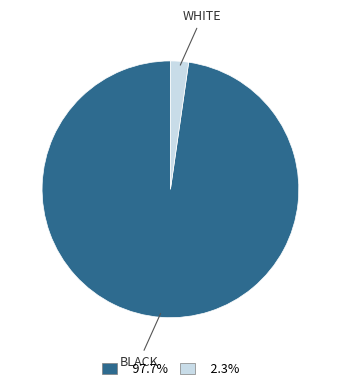

Is there any slice that represents more than half of the pie?

Yes